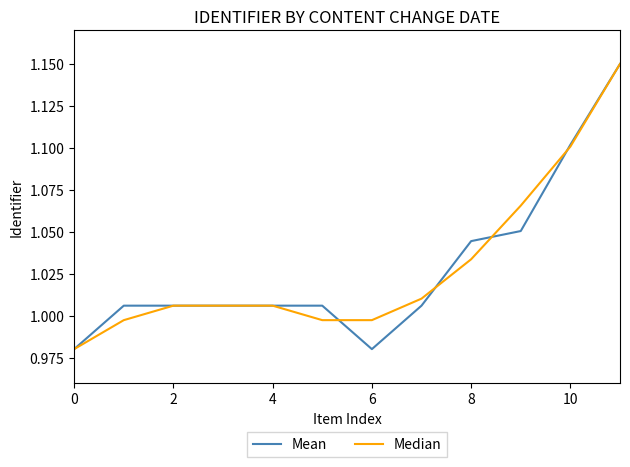

Does the chart display data point markers on the line(s)?

No